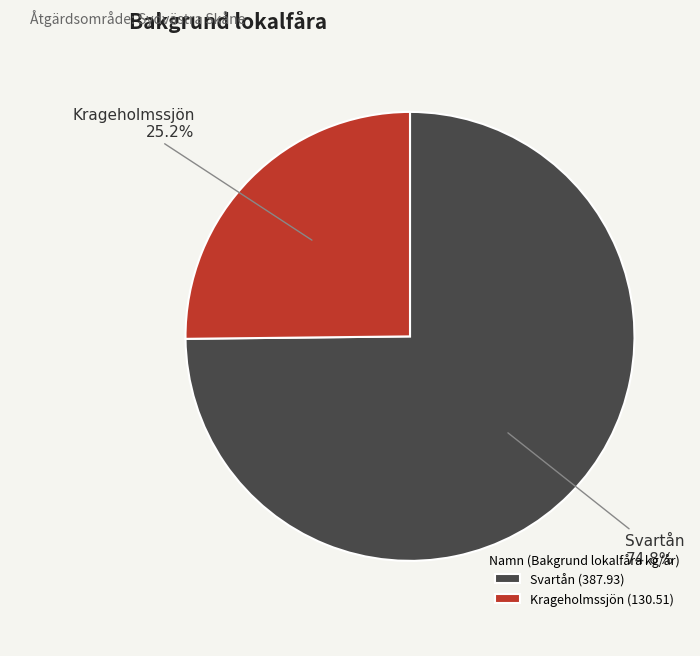

How many slices are in this pie chart?

2